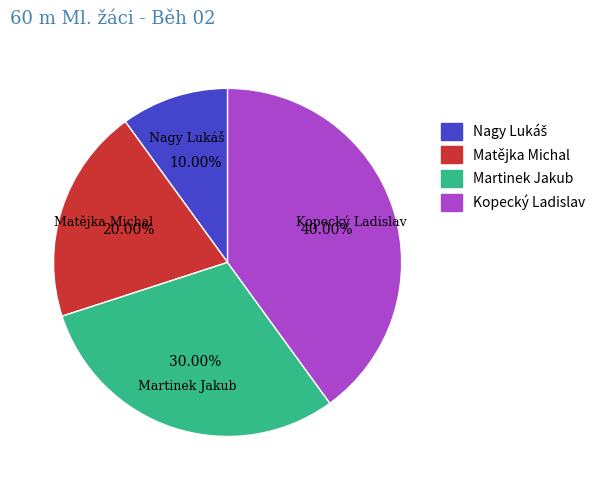

How many segments does this pie chart have?

4